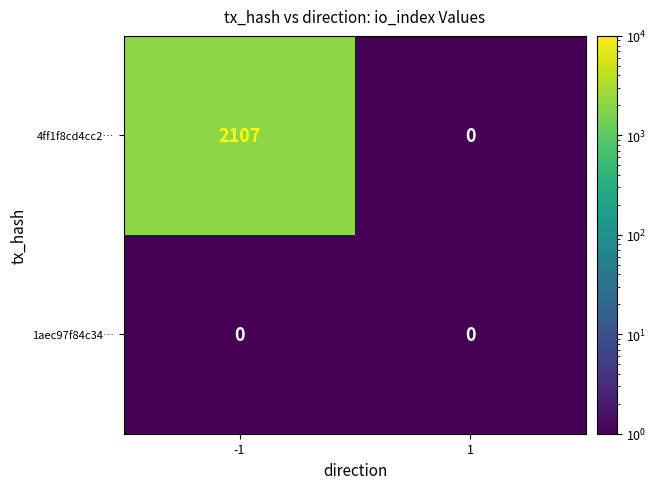

At which category is the sum across all series the highest?

-1